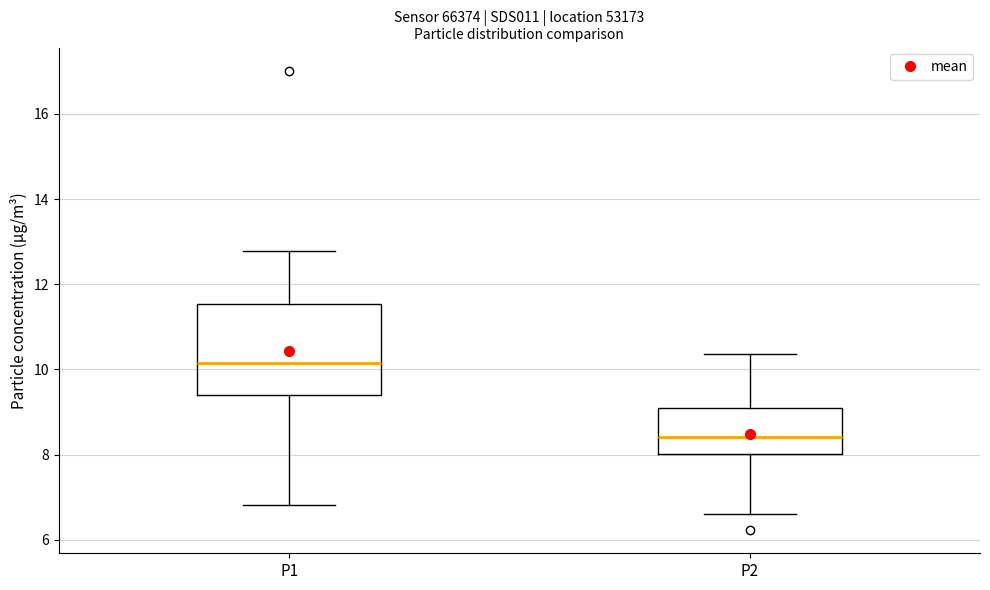

Comparing the boxes themselves (not the whiskers), which one is the tallest?

P1